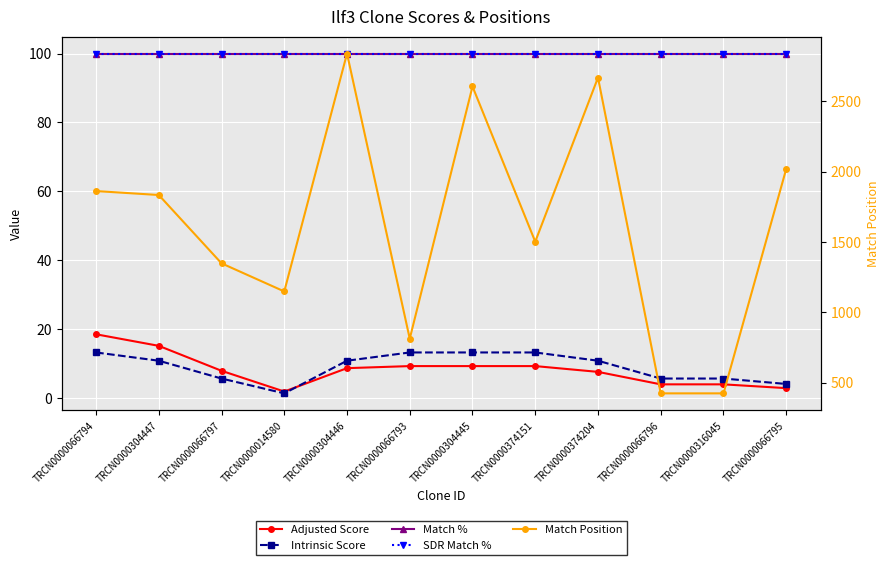

True or false: Adjusted Score and Match % intersect in this chart.

False